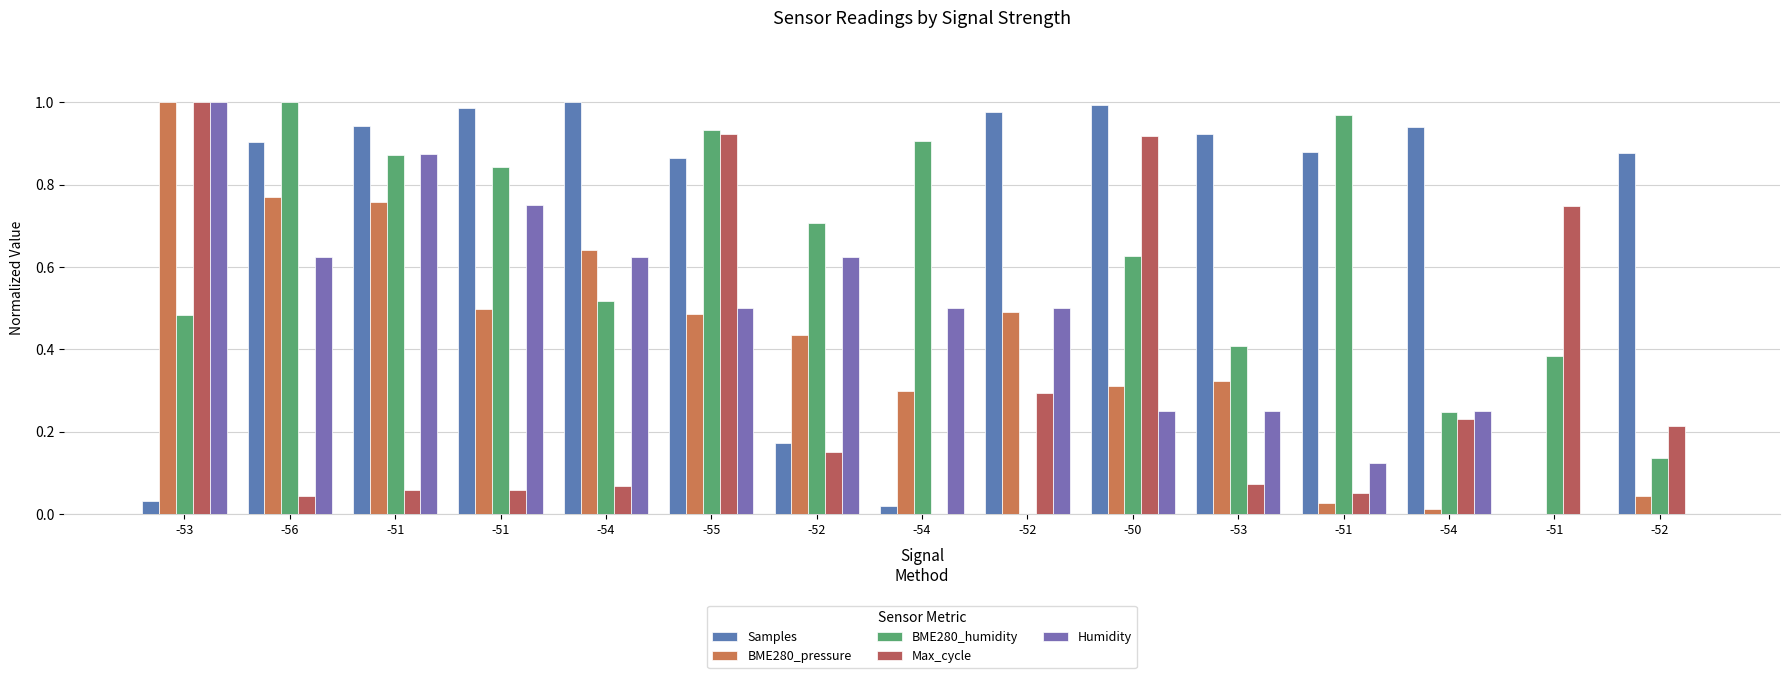

How many positive values does the BME280_pressure series have?

14